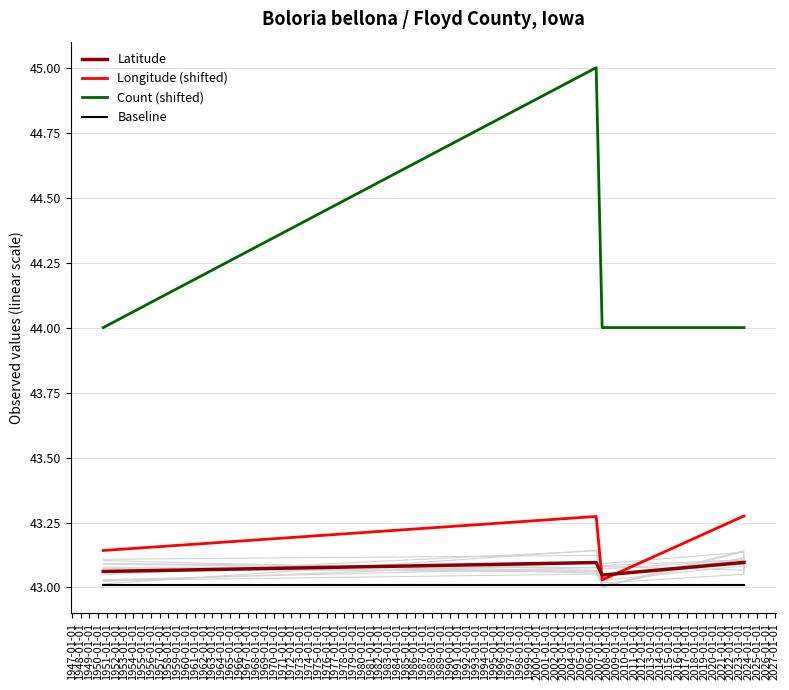

What are all the series names shown in the legend?

Latitude, Longitude (shifted), Count (shifted), Baseline